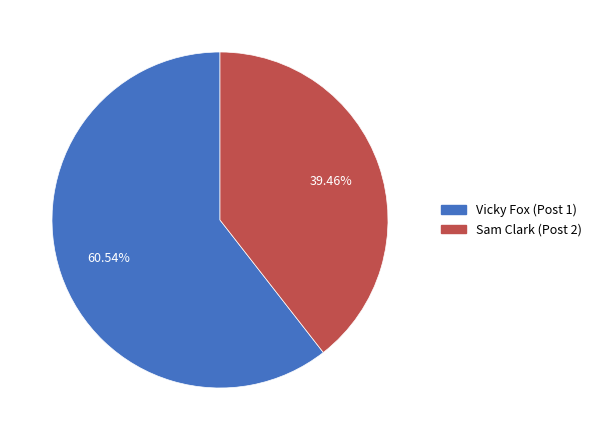

True or false: Sam Clark (Post 2) accounts for 32% of the total.

False